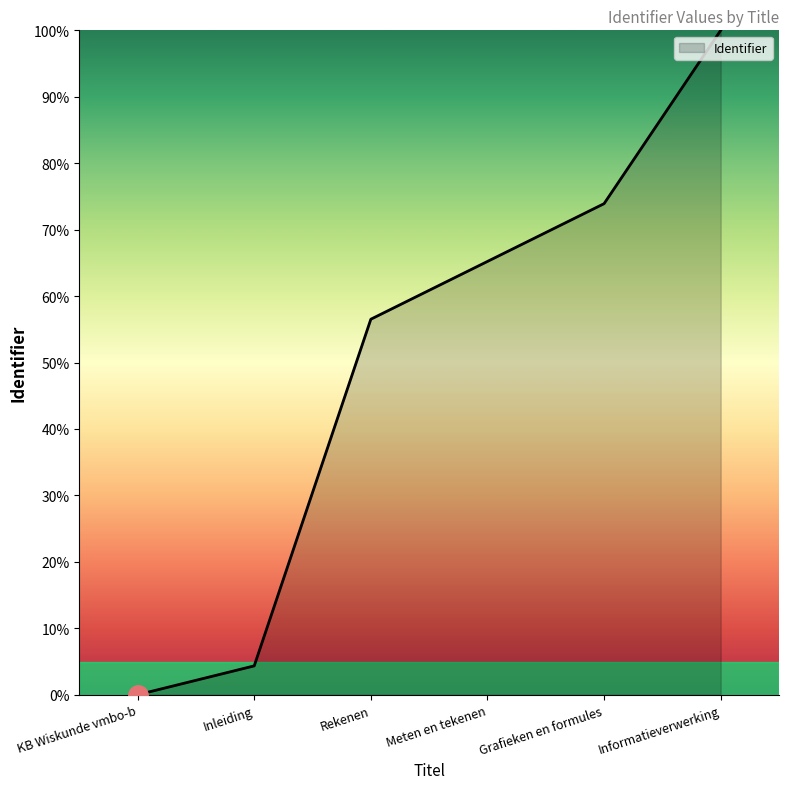

What position from the left is Inleiding?

2